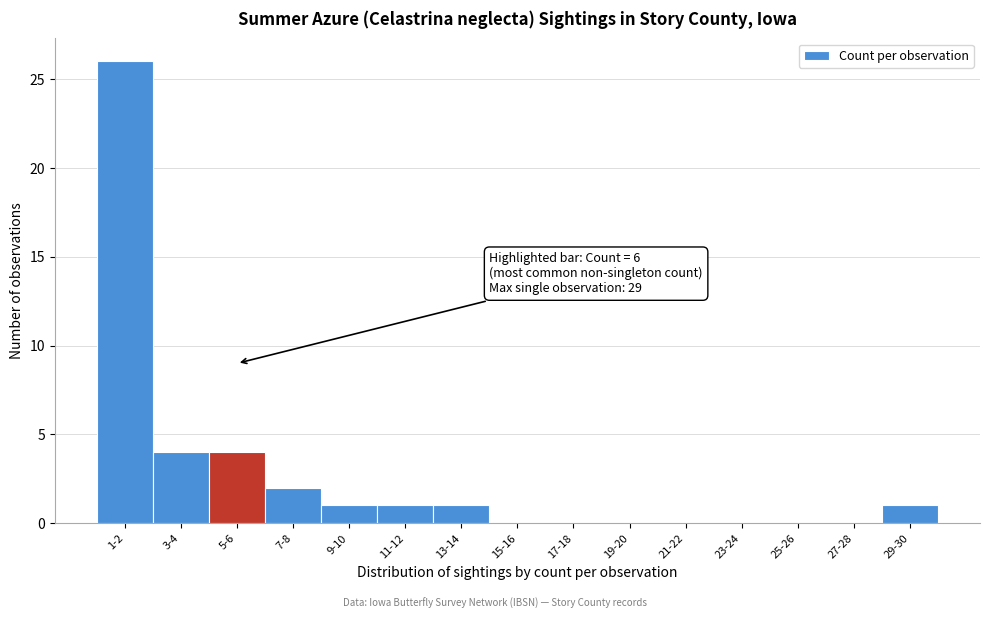

Reading left to right, list all the values displayed in this chart.

1-2=26	3-4=4	5-6=4	7-8=2	9-10=1	11-12=1	13-14=1	15-16=0	17-18=0	19-20=0	21-22=0	23-24=0	25-26=0	27-28=0	29-30=1